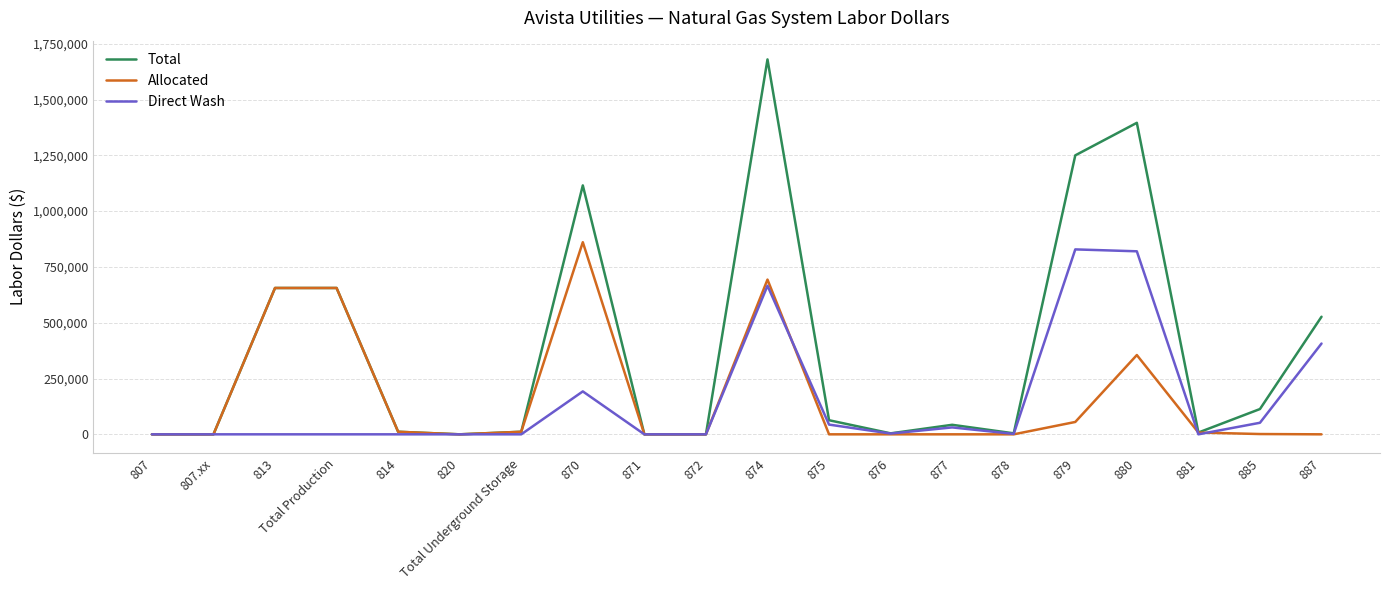

Which series has the largest range (max minus min)?

Total